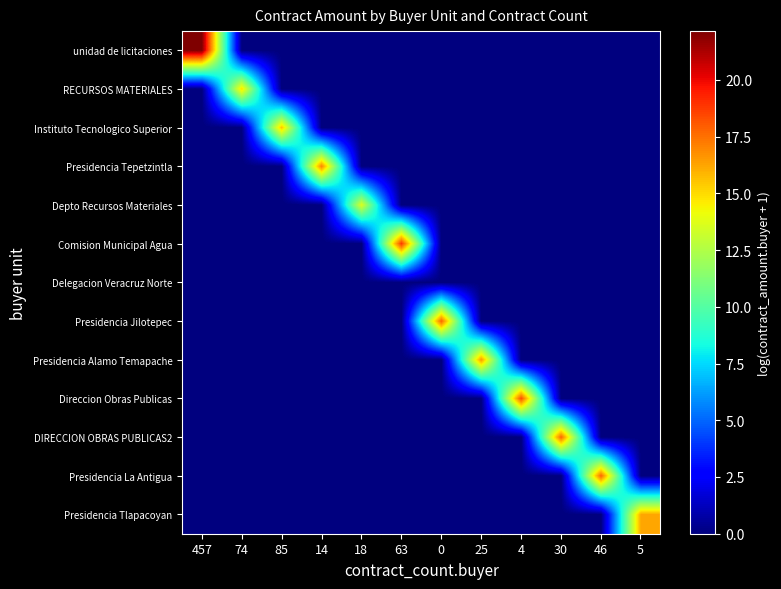

Reading right to left, transcribe all the data shown in this chart.

unidad de licitaciones: 5=0.0	46=0.0	30=0.0	4=0.0	25=0.0	0=0.0	63=0.0	18=0.0	14=0.0	85=0.0	74=0.0	457=22.1
RECURSOS MATERIALES: 5=0.0	46=0.0	30=0.0	4=0.0	25=0.0	0=0.0	63=0.0	18=0.0	14=0.0	85=0.0	74=14.9	457=0.0
Instituto Tecnologico Superior: 5=0.0	46=0.0	30=0.0	4=0.0	25=0.0	0=0.0	63=0.0	18=0.0	14=0.0	85=15.5	74=0.0	457=0.0
Presidencia Tepetzintla: 5=0.0	46=0.0	30=0.0	4=0.0	25=0.0	0=0.0	63=0.0	18=0.0	14=17.1	85=0.0	74=0.0	457=0.0
Depto Recursos Materiales: 5=0.0	46=0.0	30=0.0	4=0.0	25=0.0	0=0.0	63=0.0	18=13.7	14=0.0	85=0.0	74=0.0	457=0.0
Comision Municipal Agua: 5=0.0	46=0.0	30=0.0	4=0.0	25=0.0	0=0.0	63=18.8	18=0.0	14=0.0	85=0.0	74=0.0	457=0.0
Delegacion Veracruz Norte: 5=0.0	46=0.0	30=0.0	4=0.0	25=0.0	0=0.0	63=0.0	18=0.0	14=0.0	85=0.0	74=0.0	457=0.0
Presidencia Jilotepec: 5=0.0	46=0.0	30=0.0	4=0.0	25=0.0	0=17.8	63=0.0	18=0.0	14=0.0	85=0.0	74=0.0	457=0.0
Presidencia Alamo Temapache: 5=0.0	46=0.0	30=0.0	4=0.0	25=16.6	0=0.0	63=0.0	18=0.0	14=0.0	85=0.0	74=0.0	457=0.0
Direccion Obras Publicas: 5=0.0	46=0.0	30=0.0	4=18.3	25=0.0	0=0.0	63=0.0	18=0.0	14=0.0	85=0.0	74=0.0	457=0.0
DIRECCION OBRAS PUBLICAS2: 5=0.0	46=0.0	30=17.8	4=0.0	25=0.0	0=0.0	63=0.0	18=0.0	14=0.0	85=0.0	74=0.0	457=0.0
Presidencia La Antigua: 5=0.0	46=17.8	30=0.0	4=0.0	25=0.0	0=0.0	63=0.0	18=0.0	14=0.0	85=0.0	74=0.0	457=0.0
Presidencia Tlapacoyan: 5=16.3	46=0.0	30=0.0	4=0.0	25=0.0	0=0.0	63=0.0	18=0.0	14=0.0	85=0.0	74=0.0	457=0.0